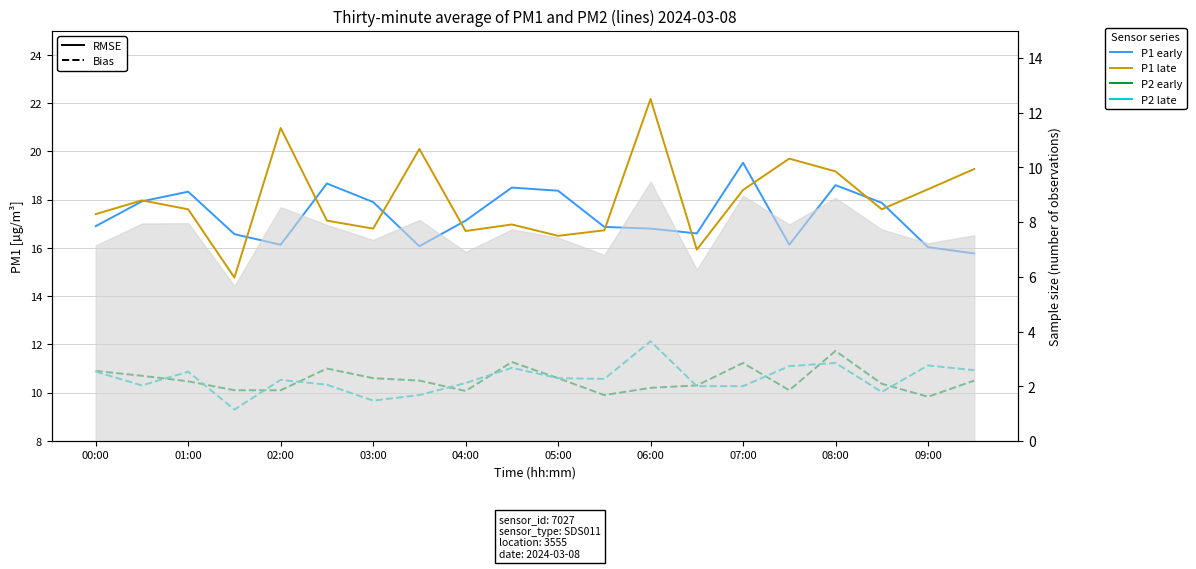

The P1 (late) series shows 13.1 at 15. True or false?

False